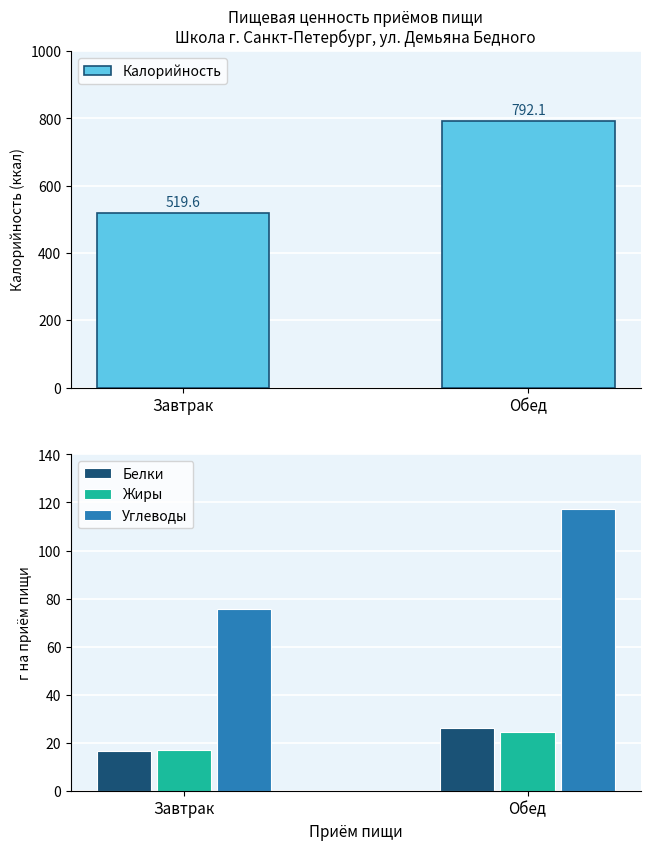

Read the Углеводы value at Завтрак.

75.7